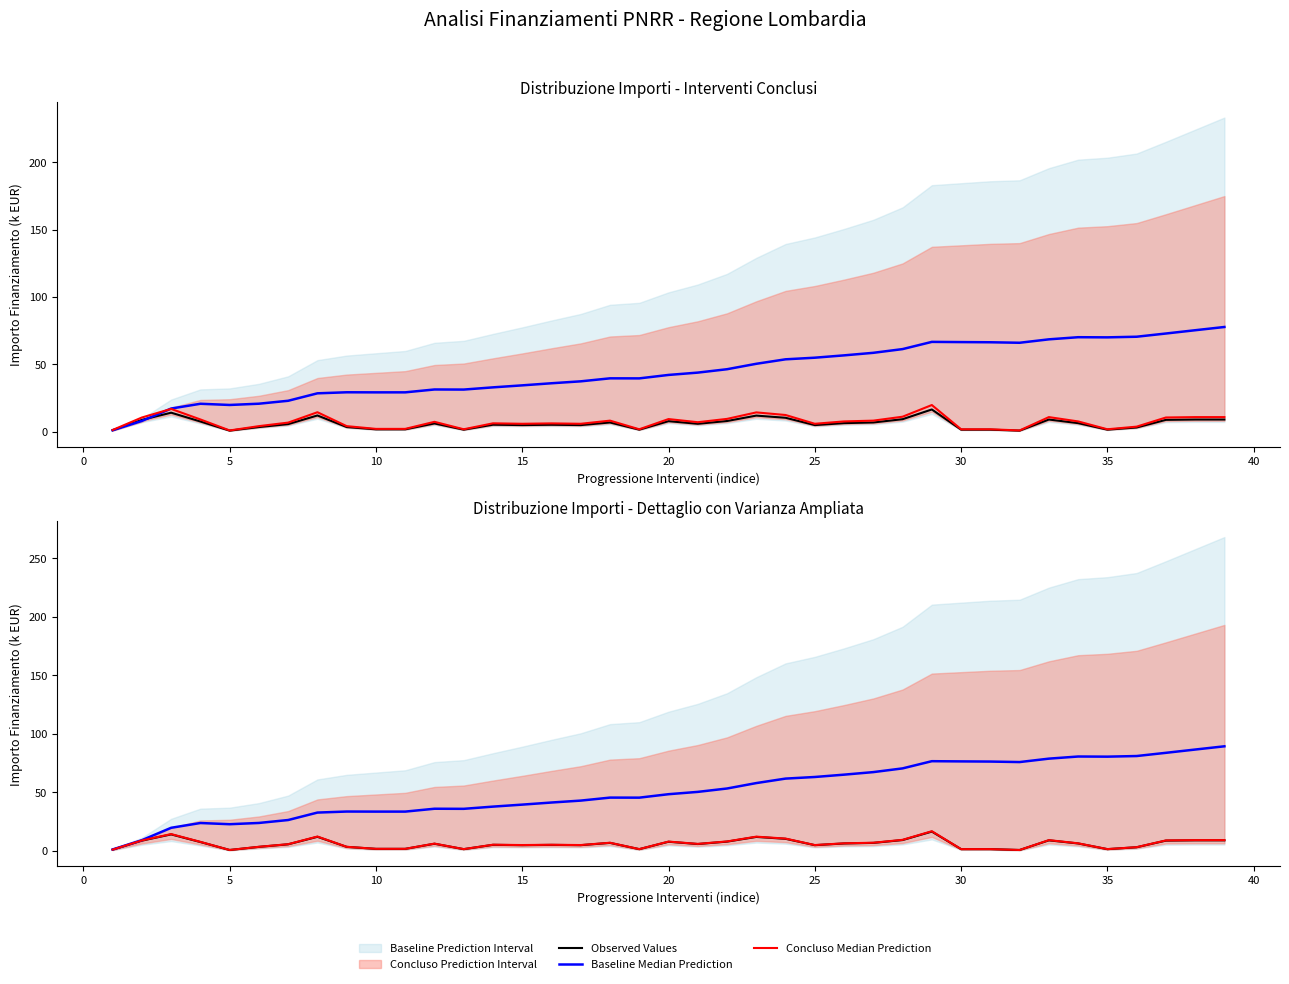

True or false: Observed Values has a value of 7.7 at 13.

False